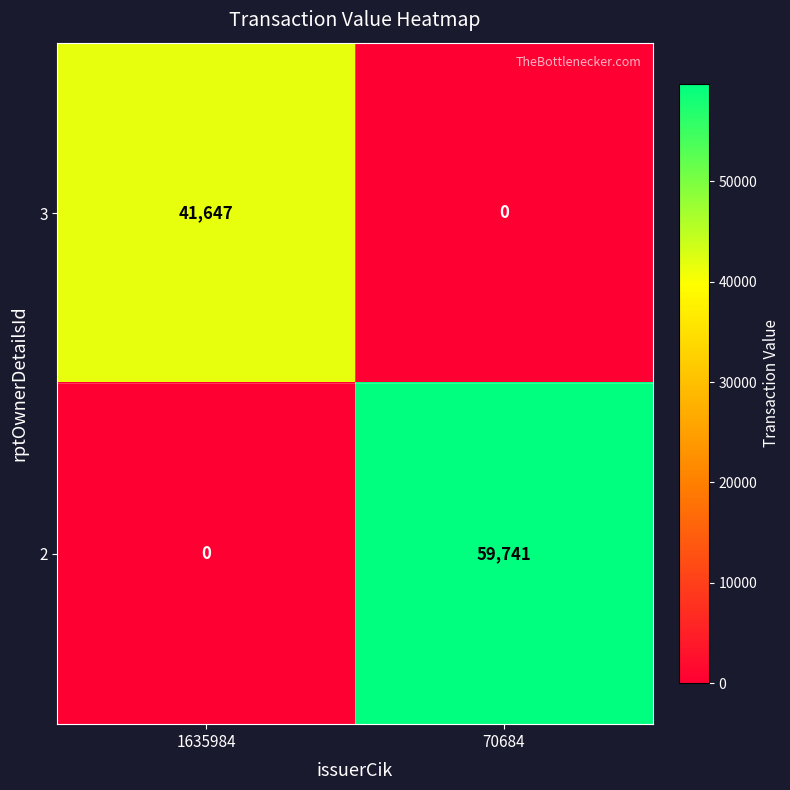

What is the total value across all series at 70684?

59741